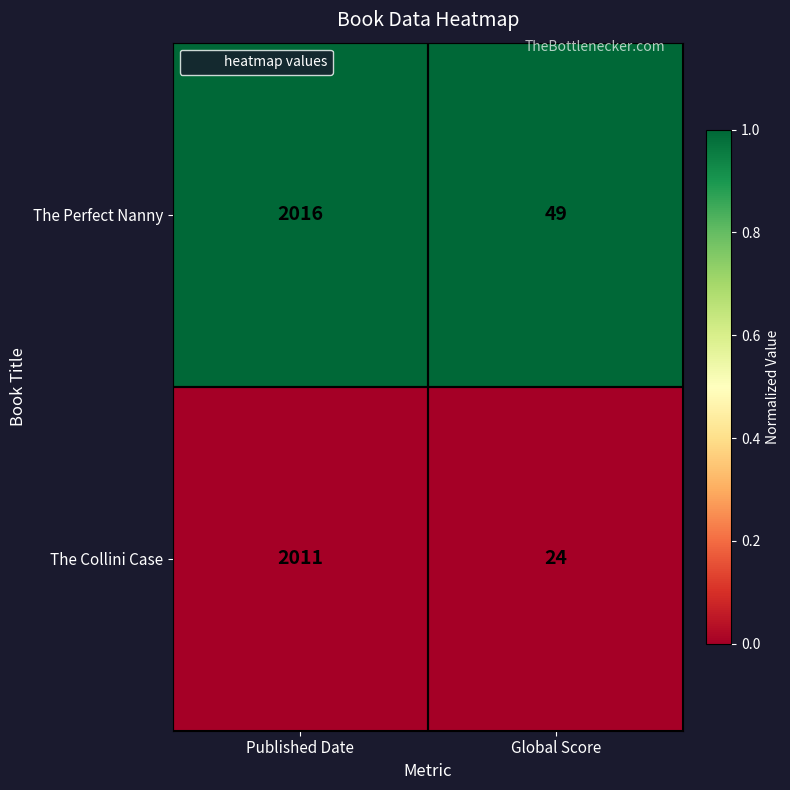

At Published Date, list the series in order from largest to smallest.

The Perfect Nanny, The Collini Case